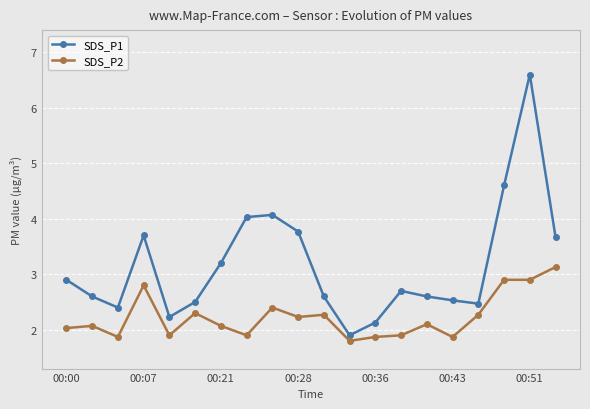

What is the value of the SDS_P2 point at the 5th from the left?

1.9